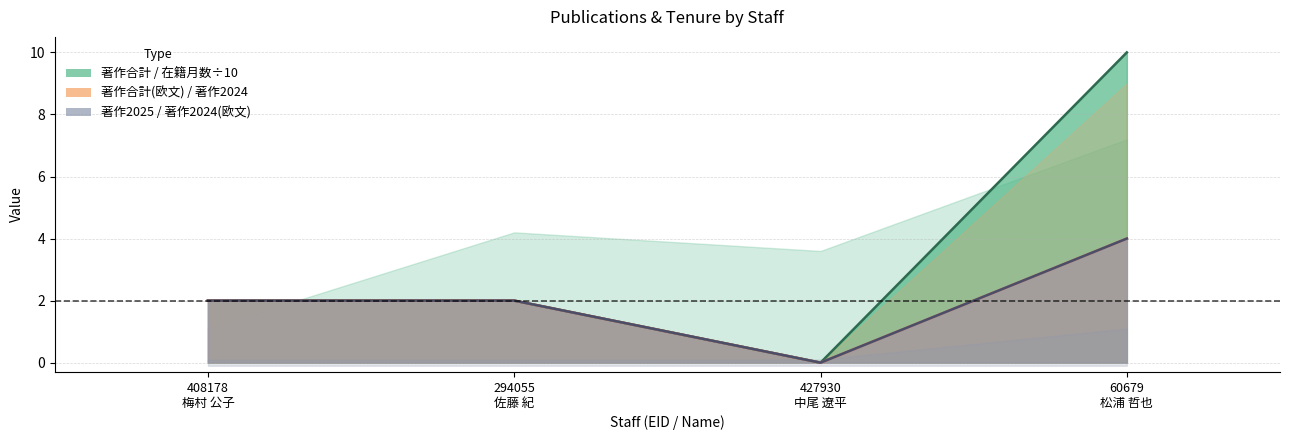

How many lines are shown in the chart?

3